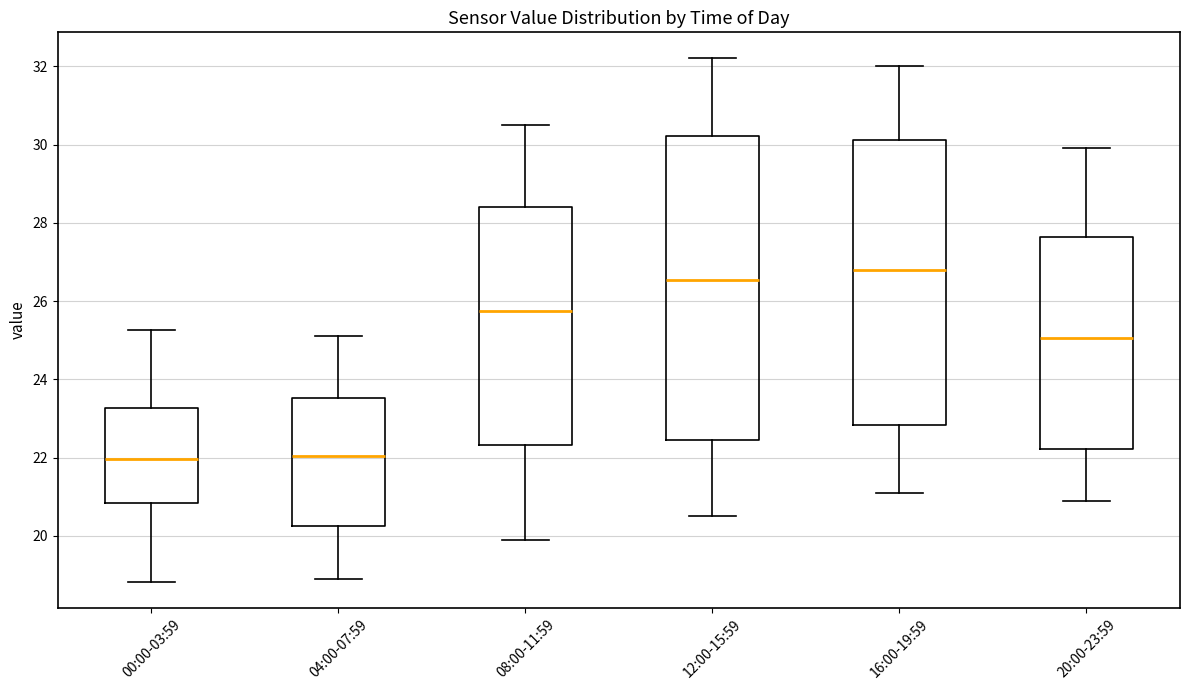

Reading left to right, read every box against the y-axis: the position of its median line, the range the box covers, and the ends of its whiskers. The values are not printed on the chart, so give them approximately, as read against the axis.

00:00-03:59: median 22.0, box 20.8 to 23.2, whiskers 18.8 to 25.2
04:00-07:59: median 22.0, box 20.2 to 23.6, whiskers 19.0 to 25.2
08:00-11:59: median 25.8, box 22.4 to 28.4, whiskers 20.0 to 30.6
12:00-15:59: median 26.6, box 22.4 to 30.2, whiskers 20.6 to 32.2
16:00-19:59: median 26.8, box 22.8 to 30.2, whiskers 21.2 to 32.0
20:00-23:59: median 25.0, box 22.2 to 27.6, whiskers 21.0 to 30.0